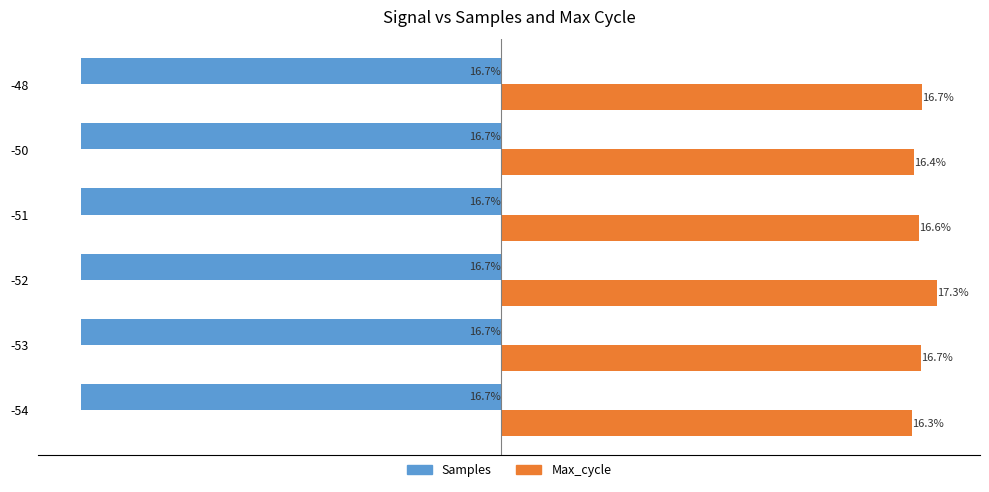

Between -52 and -51, which series saw the biggest shift?

Max_cycle